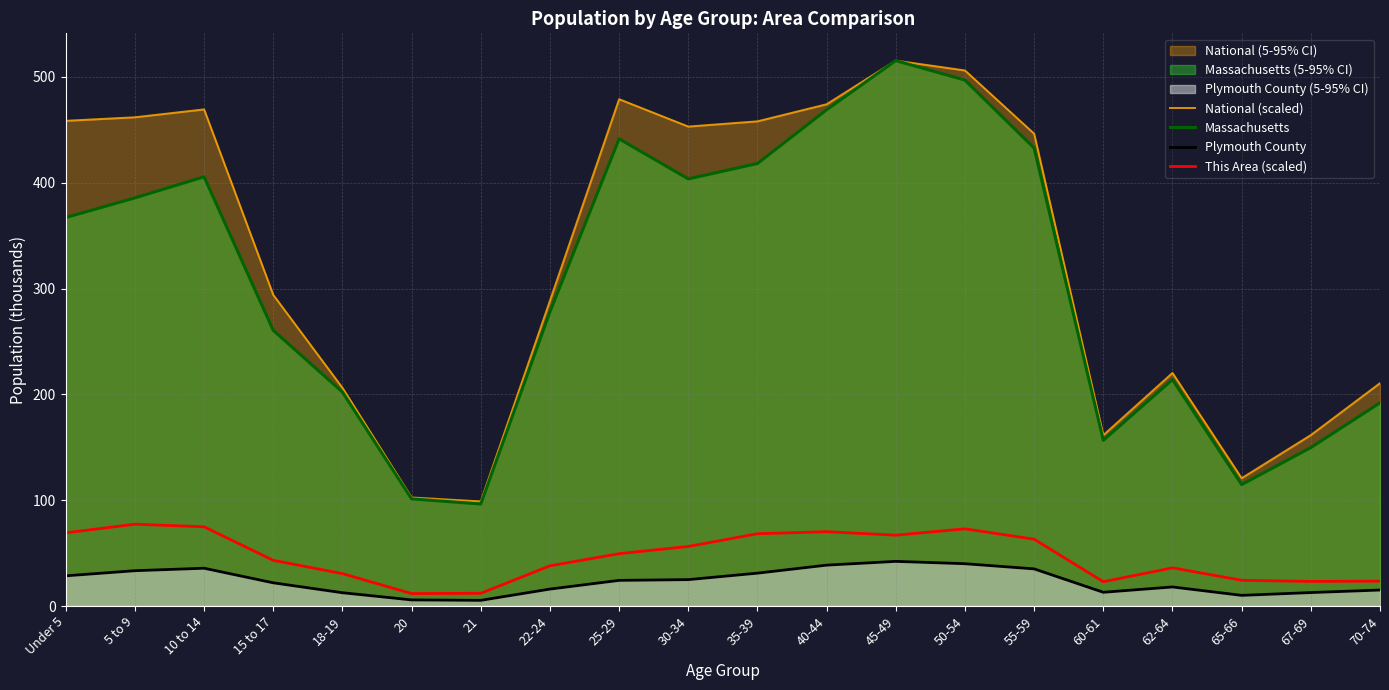

How many interior local valleys does the Massachusetts series have?

4